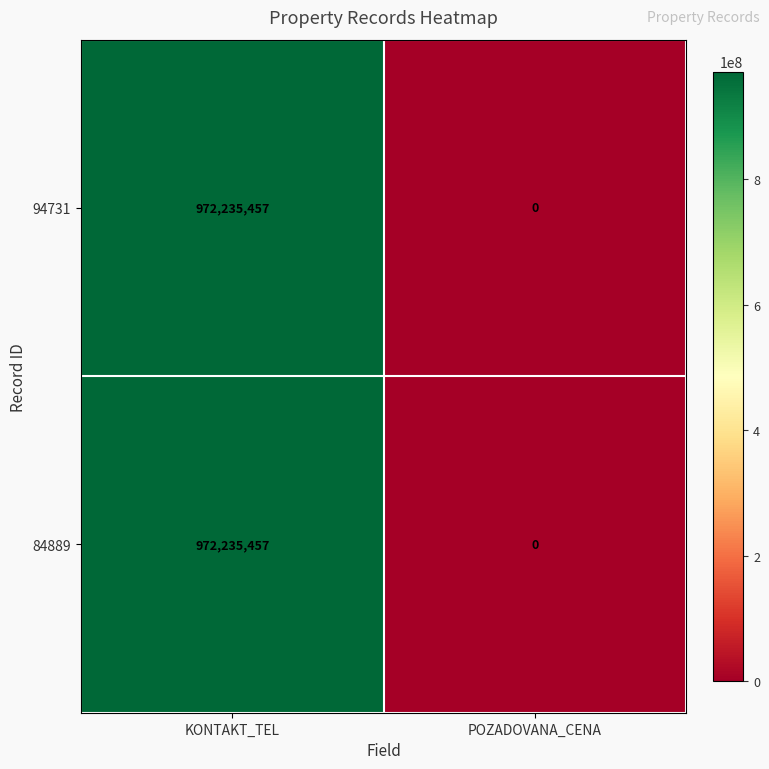

The 94731 series shows -401625112 at POZADOVANA_CENA. True or false?

False